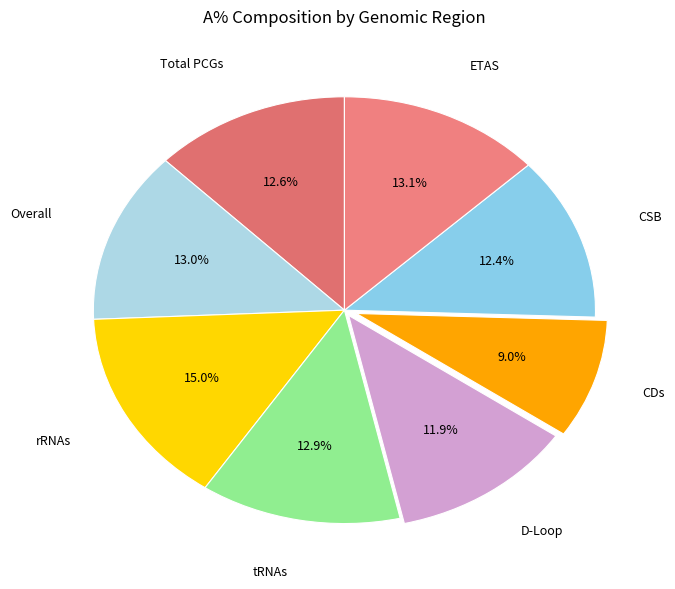

True or false: Overall accounts for 25% of the total.

False